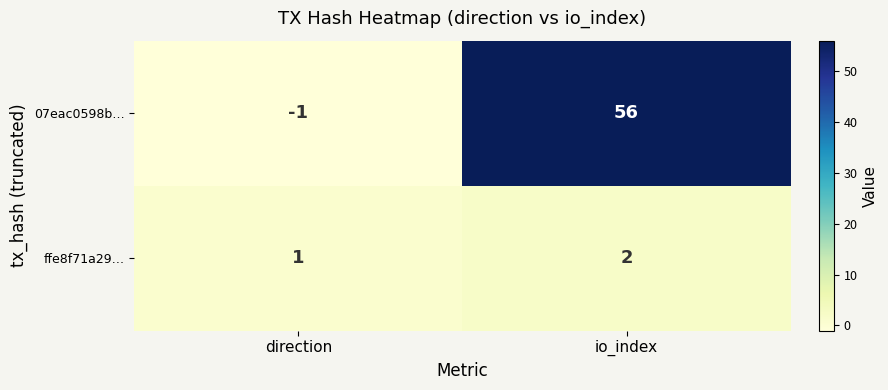

The 07eac0598b… series shows -1 at direction. True or false?

True